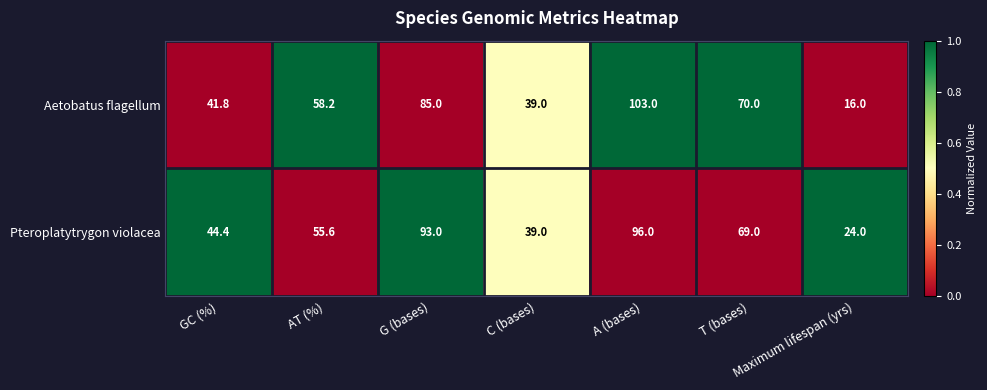

How many series are shown in this chart?

2